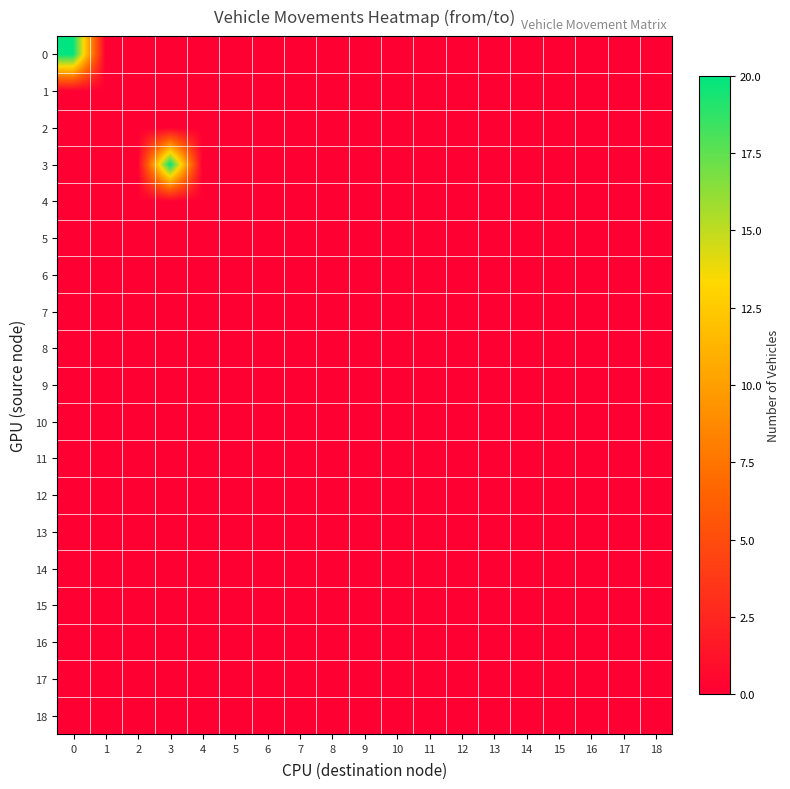

Reading right to left, what are all the values shown in this chart?

0: 18=0	17=0	16=0	15=0	14=0	13=0	12=0	11=0	10=0	9=0	8=0	7=0	6=0	5=0	4=0	3=0	2=0	1=0	0=20
1: 18=0	17=0	16=0	15=0	14=0	13=0	12=0	11=0	10=0	9=0	8=0	7=0	6=0	5=0	4=0	3=0	2=0	1=0	0=0
2: 18=0	17=0	16=0	15=0	14=0	13=0	12=0	11=0	10=0	9=0	8=0	7=0	6=0	5=0	4=0	3=0	2=0	1=0	0=0
3: 18=0	17=0	16=0	15=0	14=0	13=0	12=0	11=0	10=0	9=0	8=0	7=0	6=0	5=0	4=0	3=20	2=0	1=0	0=0
4: 18=0	17=0	16=0	15=0	14=0	13=0	12=0	11=0	10=0	9=0	8=0	7=0	6=0	5=0	4=0	3=0	2=0	1=0	0=0
5: 18=0	17=0	16=0	15=0	14=0	13=0	12=0	11=0	10=0	9=0	8=0	7=0	6=0	5=0	4=0	3=0	2=0	1=0	0=0
6: 18=0	17=0	16=0	15=0	14=0	13=0	12=0	11=0	10=0	9=0	8=0	7=0	6=0	5=0	4=0	3=0	2=0	1=0	0=0
7: 18=0	17=0	16=0	15=0	14=0	13=0	12=0	11=0	10=0	9=0	8=0	7=0	6=0	5=0	4=0	3=0	2=0	1=0	0=0
8: 18=0	17=0	16=0	15=0	14=0	13=0	12=0	11=0	10=0	9=0	8=0	7=0	6=0	5=0	4=0	3=0	2=0	1=0	0=0
9: 18=0	17=0	16=0	15=0	14=0	13=0	12=0	11=0	10=0	9=0	8=0	7=0	6=0	5=0	4=0	3=0	2=0	1=0	0=0
10: 18=0	17=0	16=0	15=0	14=0	13=0	12=0	11=0	10=0	9=0	8=0	7=0	6=0	5=0	4=0	3=0	2=0	1=0	0=0
11: 18=0	17=0	16=0	15=0	14=0	13=0	12=0	11=0	10=0	9=0	8=0	7=0	6=0	5=0	4=0	3=0	2=0	1=0	0=0
12: 18=0	17=0	16=0	15=0	14=0	13=0	12=0	11=0	10=0	9=0	8=0	7=0	6=0	5=0	4=0	3=0	2=0	1=0	0=0
13: 18=0	17=0	16=0	15=0	14=0	13=0	12=0	11=0	10=0	9=0	8=0	7=0	6=0	5=0	4=0	3=0	2=0	1=0	0=0
14: 18=0	17=0	16=0	15=0	14=0	13=0	12=0	11=0	10=0	9=0	8=0	7=0	6=0	5=0	4=0	3=0	2=0	1=0	0=0
15: 18=0	17=0	16=0	15=0	14=0	13=0	12=0	11=0	10=0	9=0	8=0	7=0	6=0	5=0	4=0	3=0	2=0	1=0	0=0
16: 18=0	17=0	16=0	15=0	14=0	13=0	12=0	11=0	10=0	9=0	8=0	7=0	6=0	5=0	4=0	3=0	2=0	1=0	0=0
17: 18=0	17=0	16=0	15=0	14=0	13=0	12=0	11=0	10=0	9=0	8=0	7=0	6=0	5=0	4=0	3=0	2=0	1=0	0=0
18: 18=0	17=0	16=0	15=0	14=0	13=0	12=0	11=0	10=0	9=0	8=0	7=0	6=0	5=0	4=0	3=0	2=0	1=0	0=0